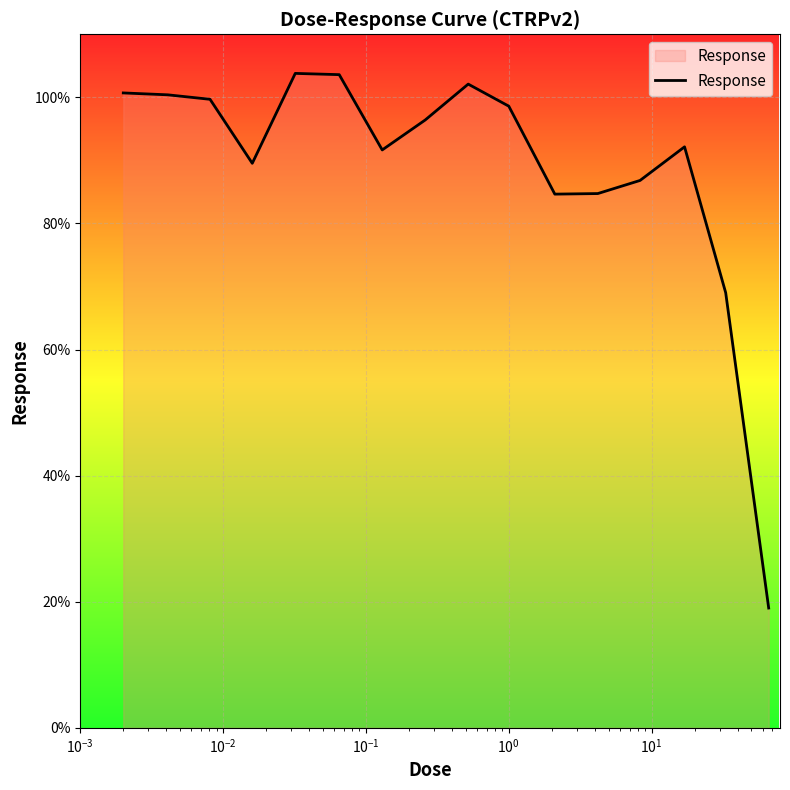

What is the minimum value shown in the chart?

19.0